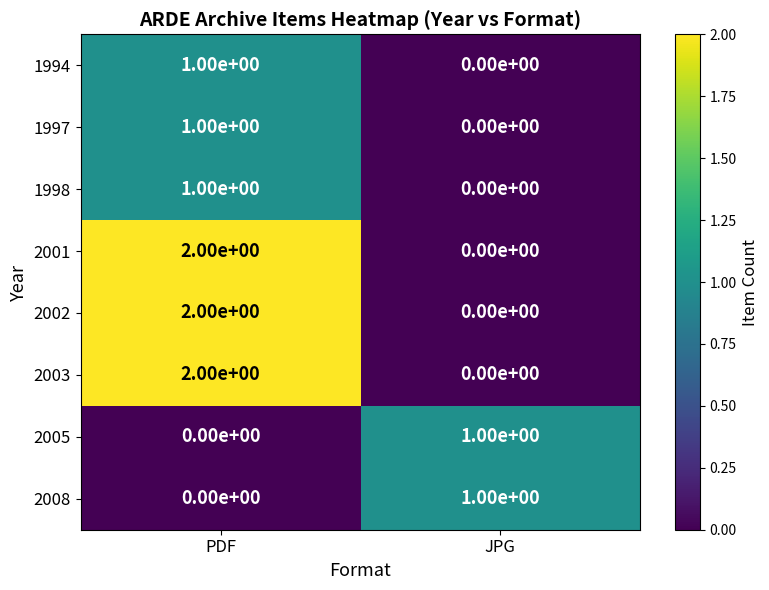

How many positive values does the 1998 series have?

1